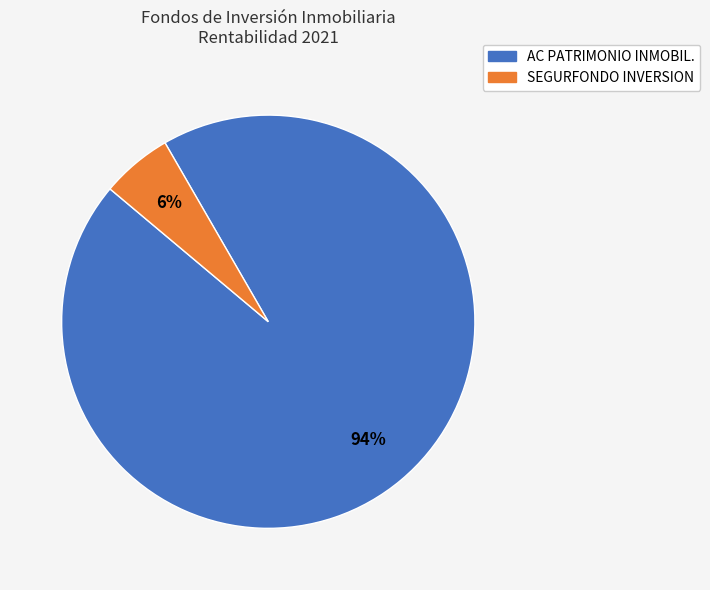

Which slice is the smallest?

SEGURFONDO INVERSION